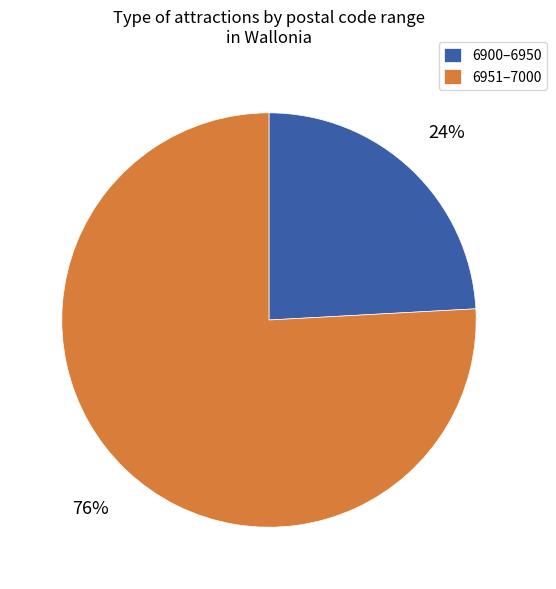

The 6900–6950 slice represents 16% of the pie. True or false?

False